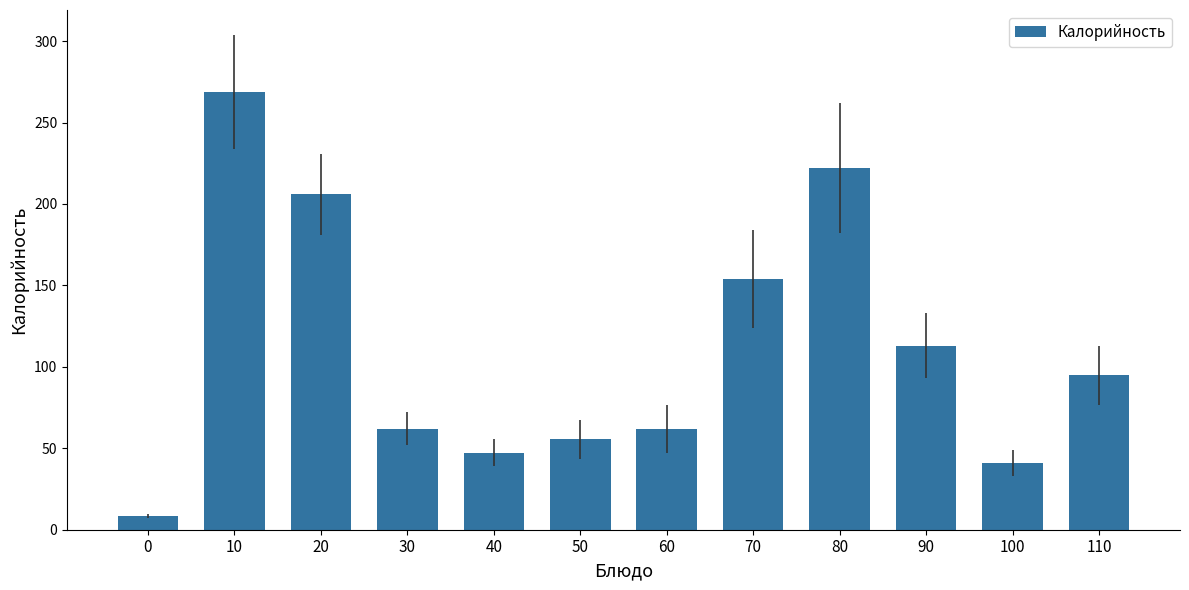

What is the ratio of the value at 70 to the value at 90?

1.4